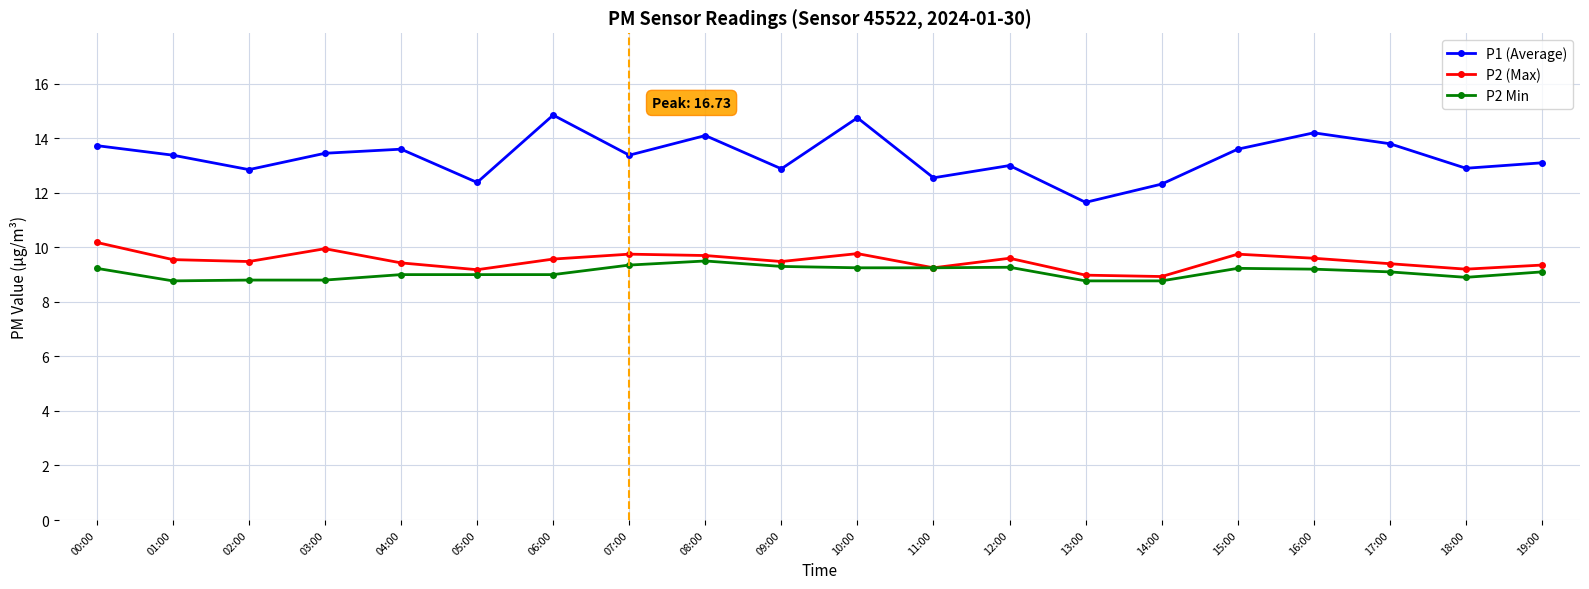

True or false: P2 (Max) has more than 0 points higher than both neighbors.

True